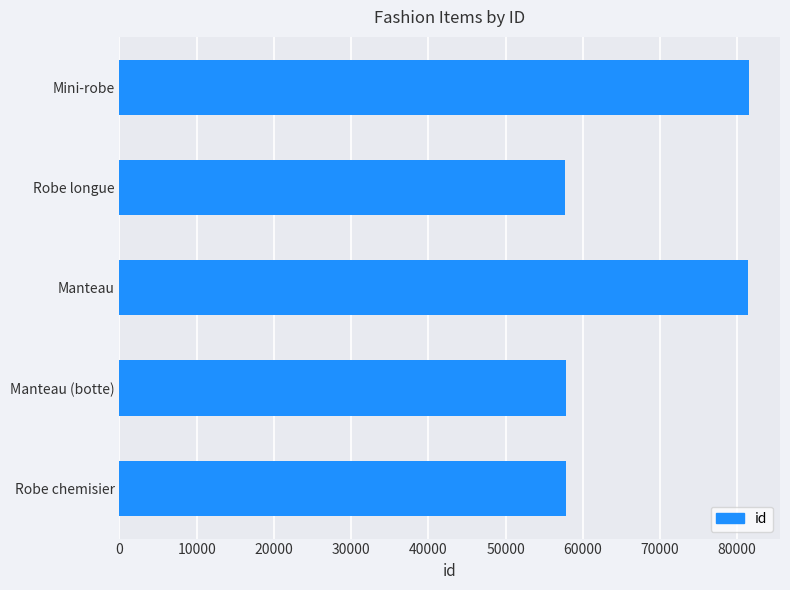

What is the greatest value displayed?

81464